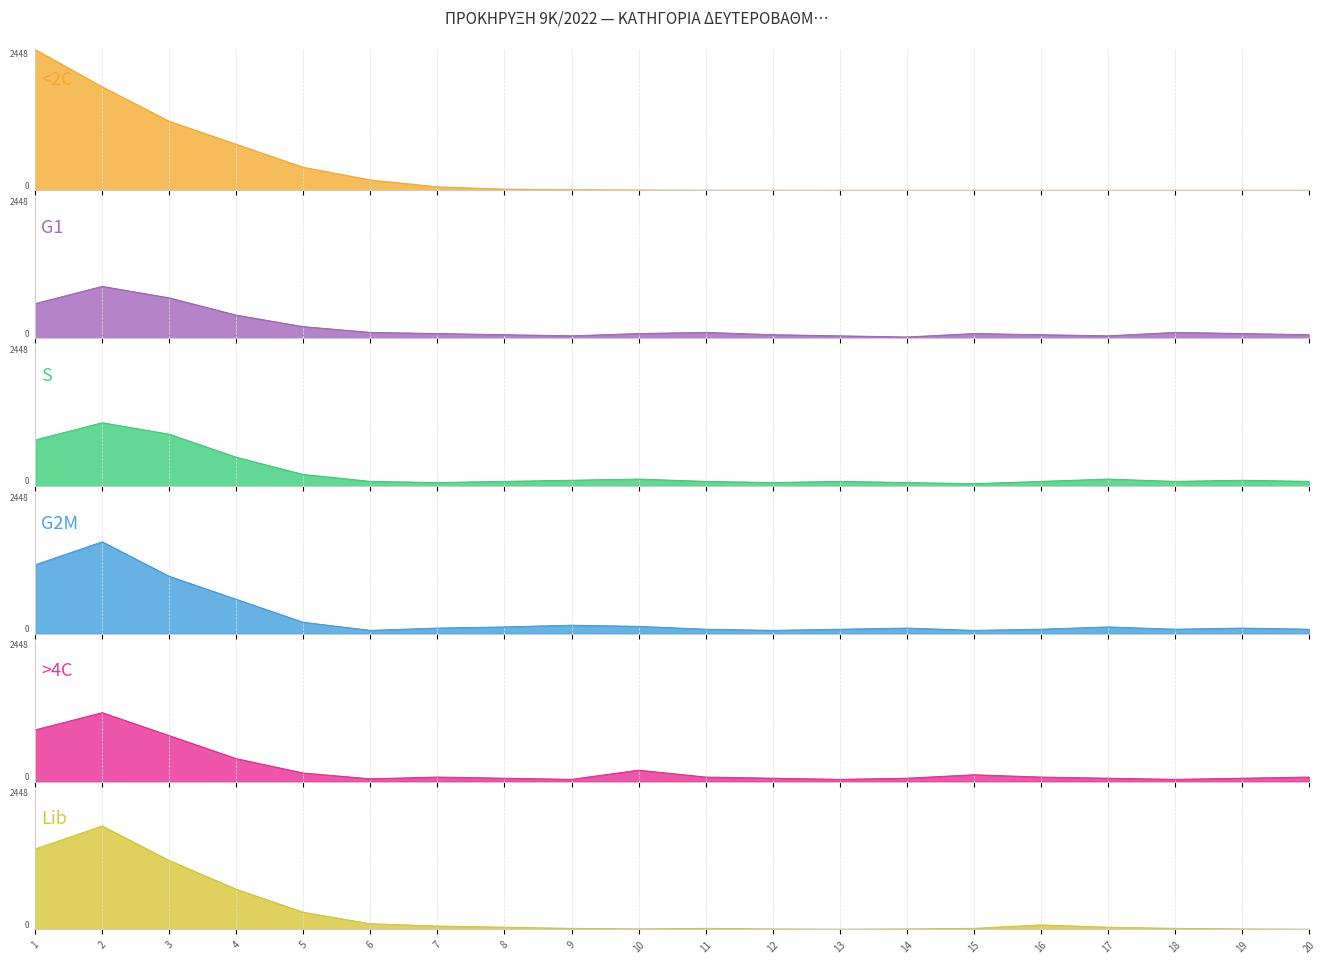

Reading left to right, what are all the values shown in this chart?

<2C: 1=2448	2=1800	3=1200	4=800	5=400	6=180	7=60	8=20	9=10	10=5	11=2	12=1	13=0	14=0	15=0	16=0	17=0	18=0	19=0	20=0
G1: 1=600	2=900	3=700	4=400	5=200	6=100	7=80	8=60	9=40	10=80	11=100	12=60	13=40	14=20	15=80	16=60	17=40	18=100	19=80	20=60
S: 1=800	2=1100	3=900	4=500	5=200	6=80	7=60	8=80	9=100	10=120	11=80	12=60	13=80	14=60	15=40	16=80	17=120	18=80	19=100	20=80
G2M: 1=1200	2=1600	3=1000	4=600	5=200	6=60	7=100	8=120	9=150	10=130	11=80	12=60	13=80	14=100	15=60	16=80	17=120	18=80	19=100	20=80
>4C: 1=900	2=1200	3=800	4=400	5=150	6=50	7=80	8=60	9=40	10=200	11=80	12=60	13=40	14=60	15=120	16=80	17=60	18=40	19=60	20=80
Lib: 1=1400	2=1800	3=1200	4=700	5=300	6=100	7=60	8=40	9=20	10=10	11=20	12=10	13=5	14=10	15=20	16=80	17=40	18=20	19=10	20=5